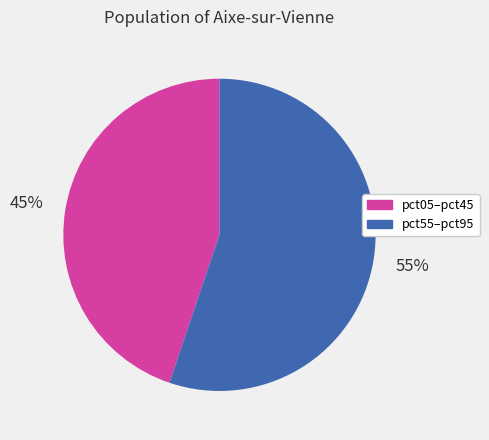

What percentage is the pct55–pct95 slice, to the nearest percent?

55%